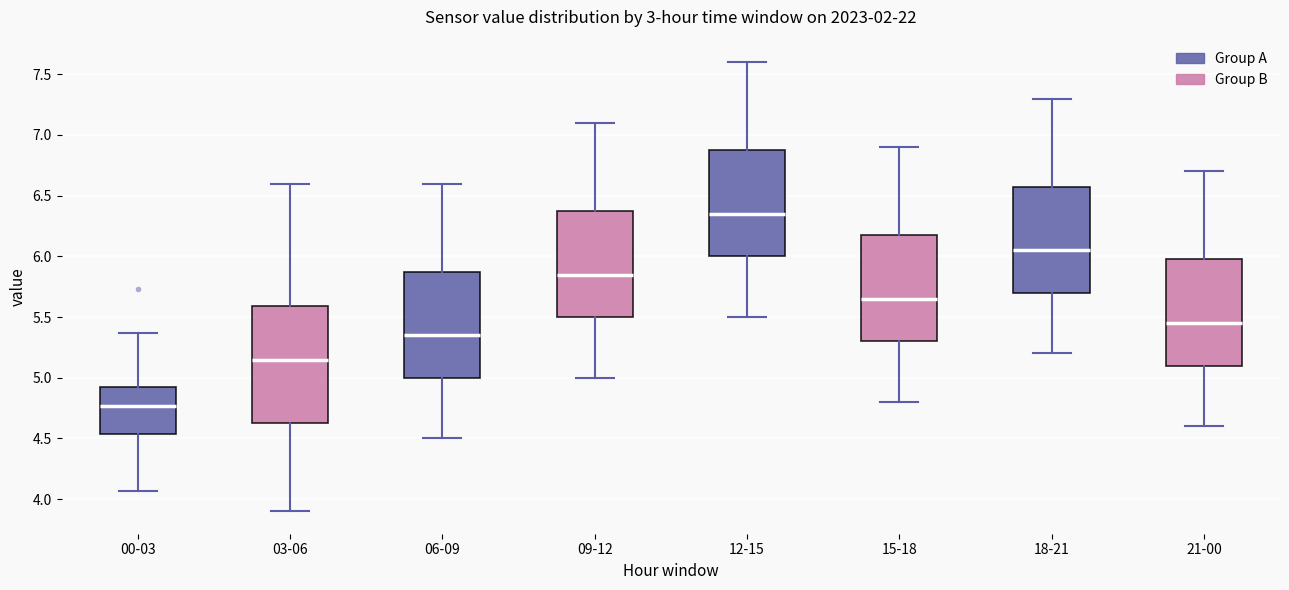

Comparing the boxes themselves (not the whiskers), which one is the tallest?

03-06